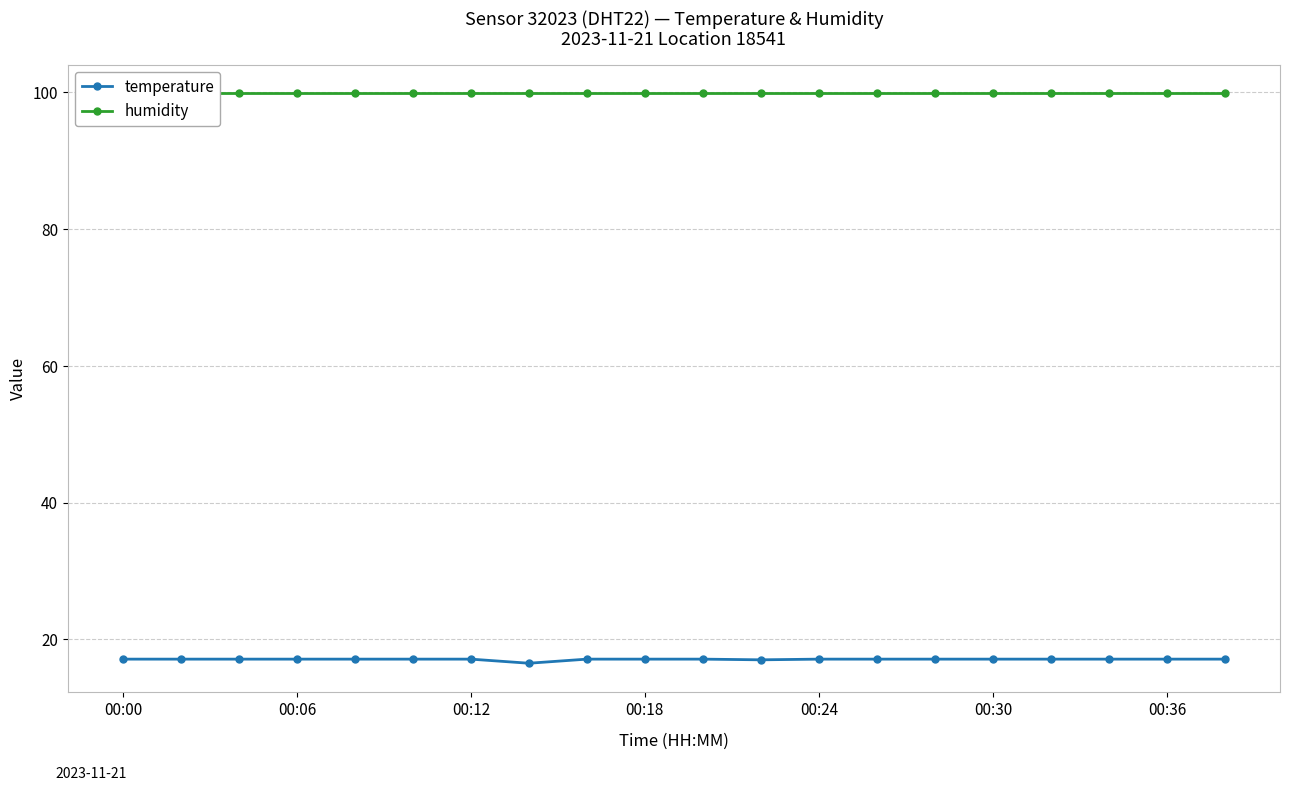

At which category does temperature reach its first local valley?

7